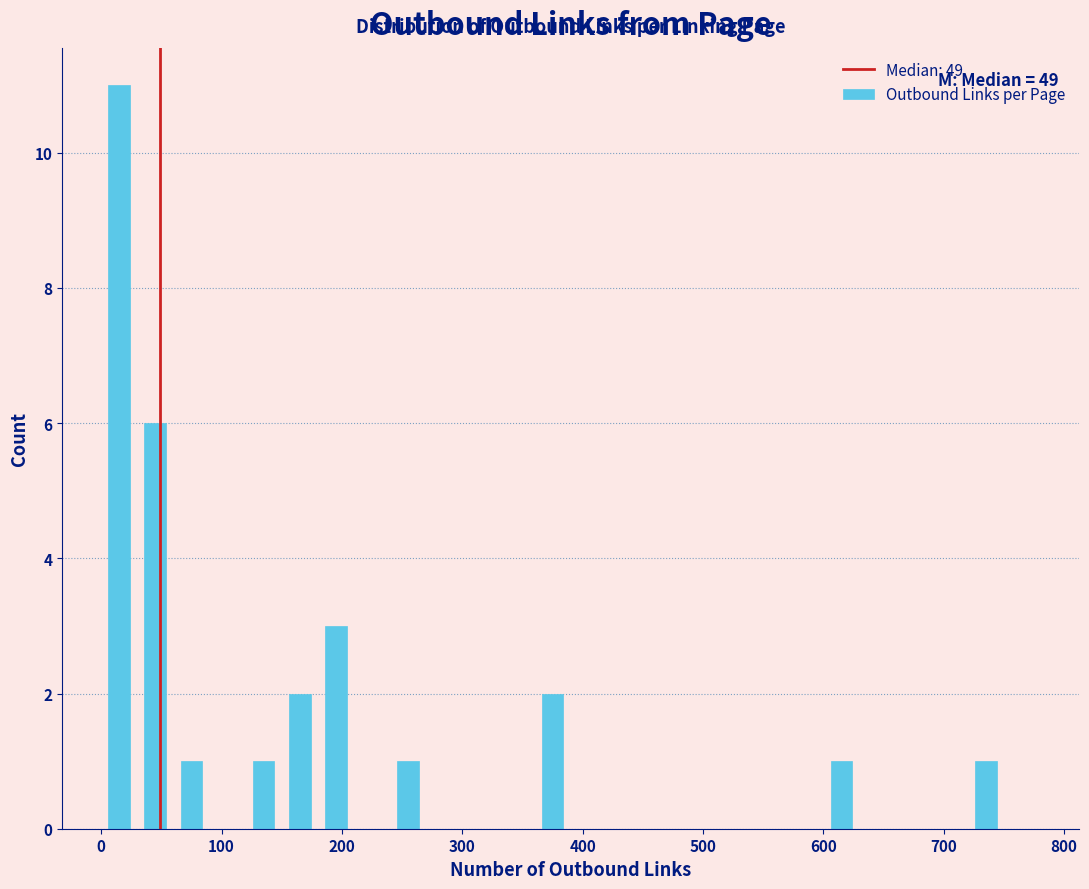

Read against the x-axis, roughly where is the centre of the tallest bar?

20